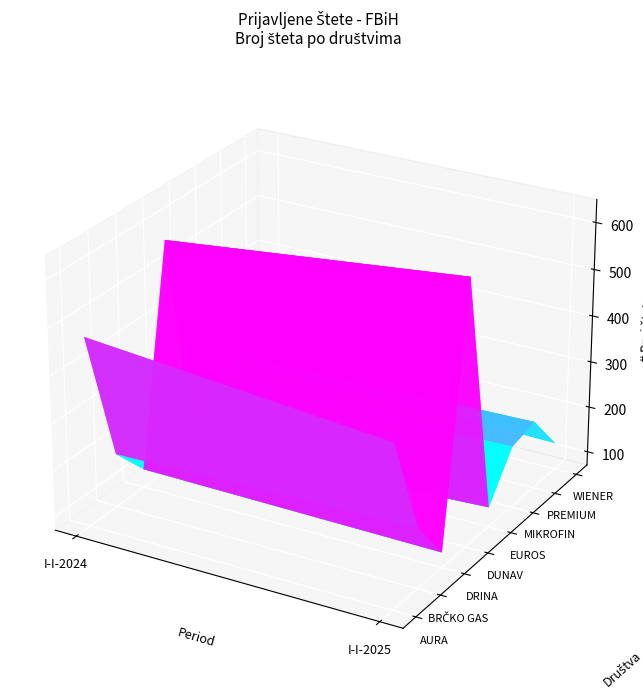

What is the sum of the BRČKO GAS values at BRČKO GAS and AURA?

383